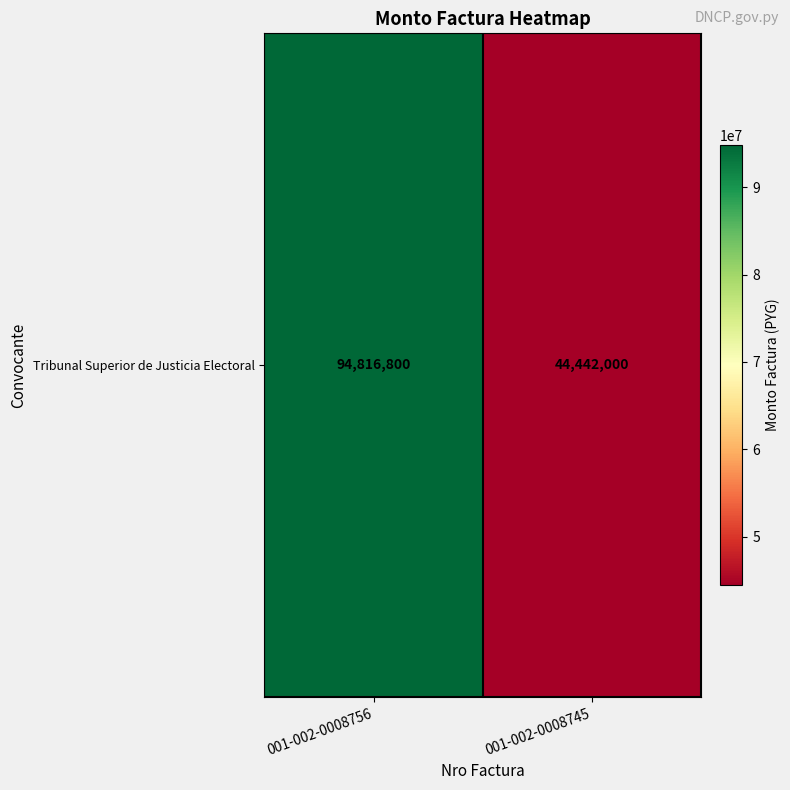

Reading right to left, extract all data points from this chart.

44442000	94816800